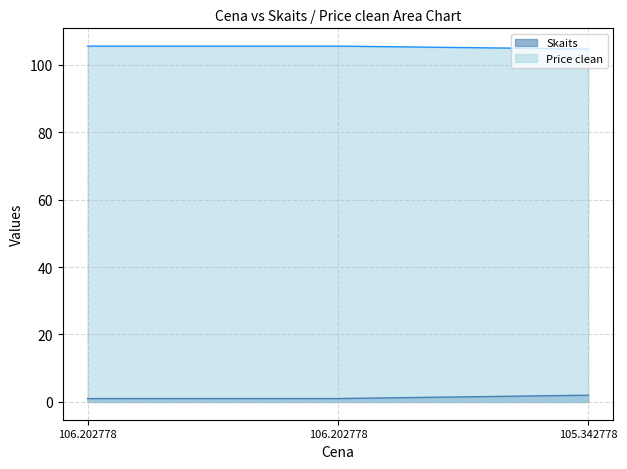

How many lines are shown in the chart?

2